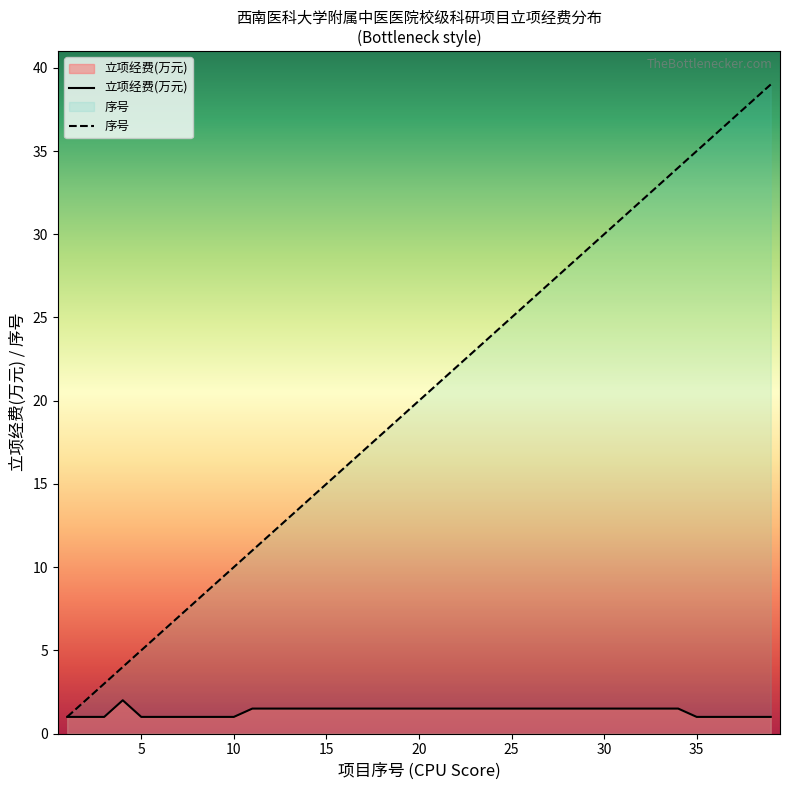

What is the sum of the 立项经费(万元) values at 5 and 21?

2.5